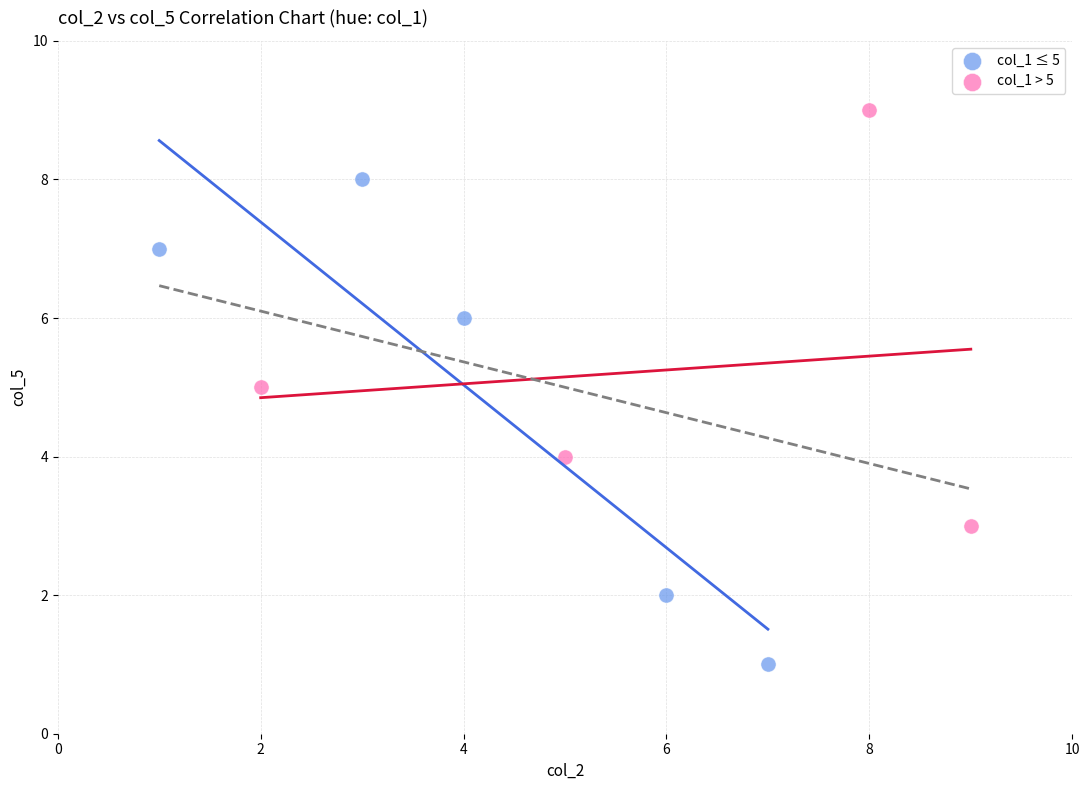

Which series reaches the maximum Y coordinate?

col_1 > 5